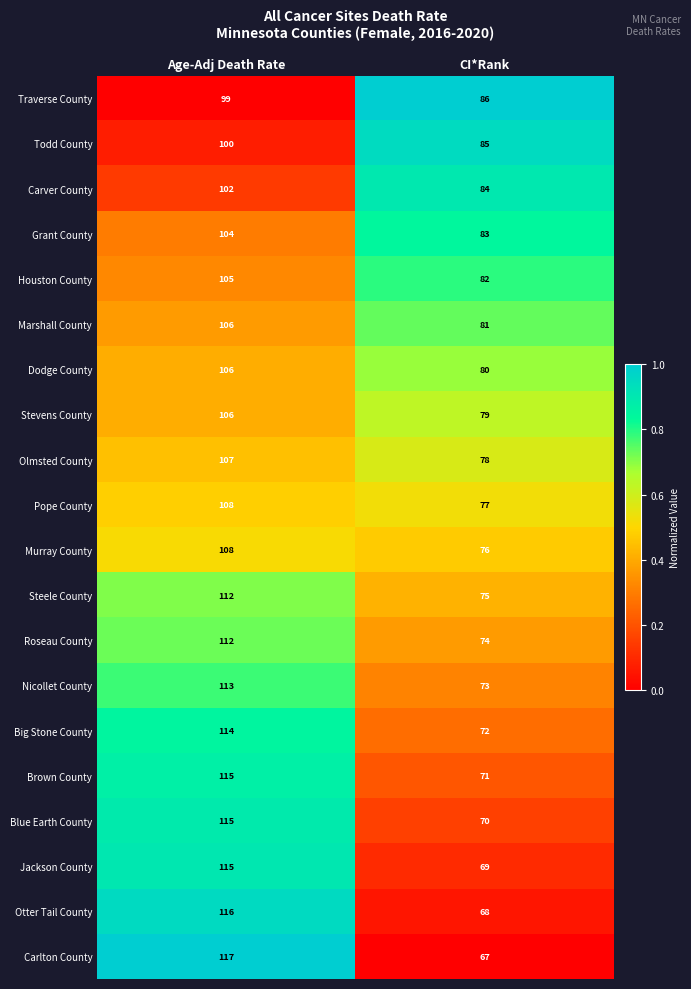

At which label does Carver County reach its minimum?

CI*Rank